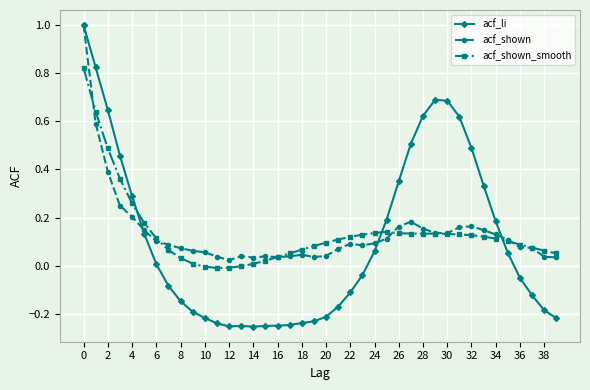

What is the difference between the maximum and minimum values in the acf_li series?

1.3